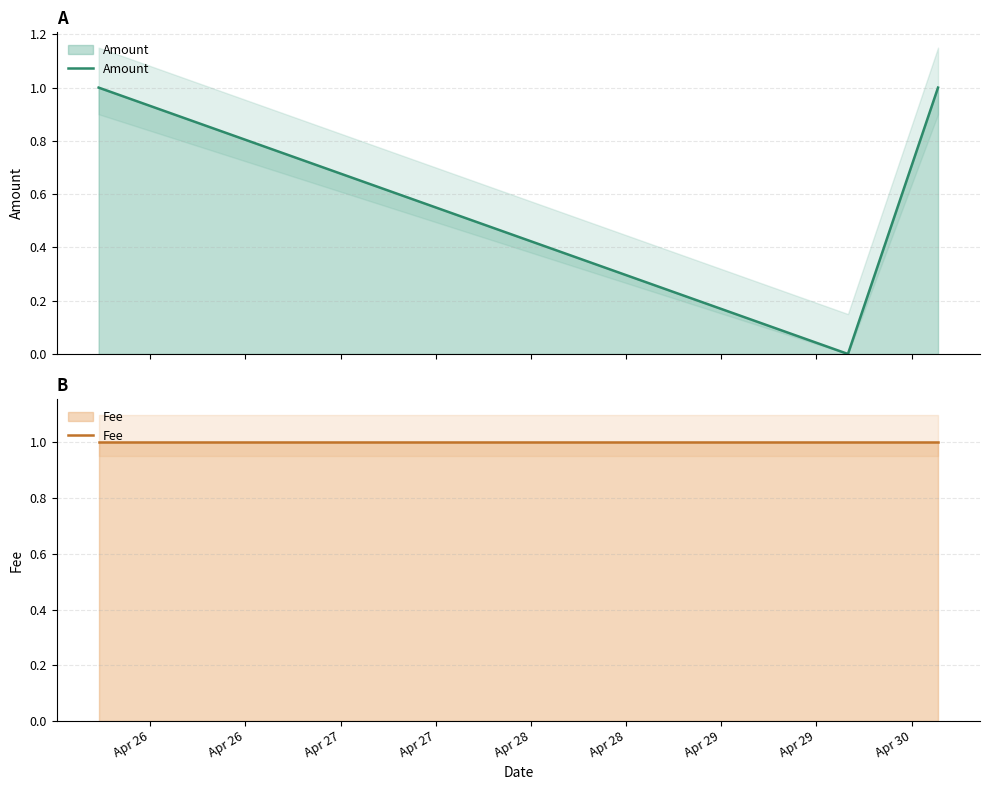

Rank the series by their maximum value, from lowest to highest.

Amount, Fee